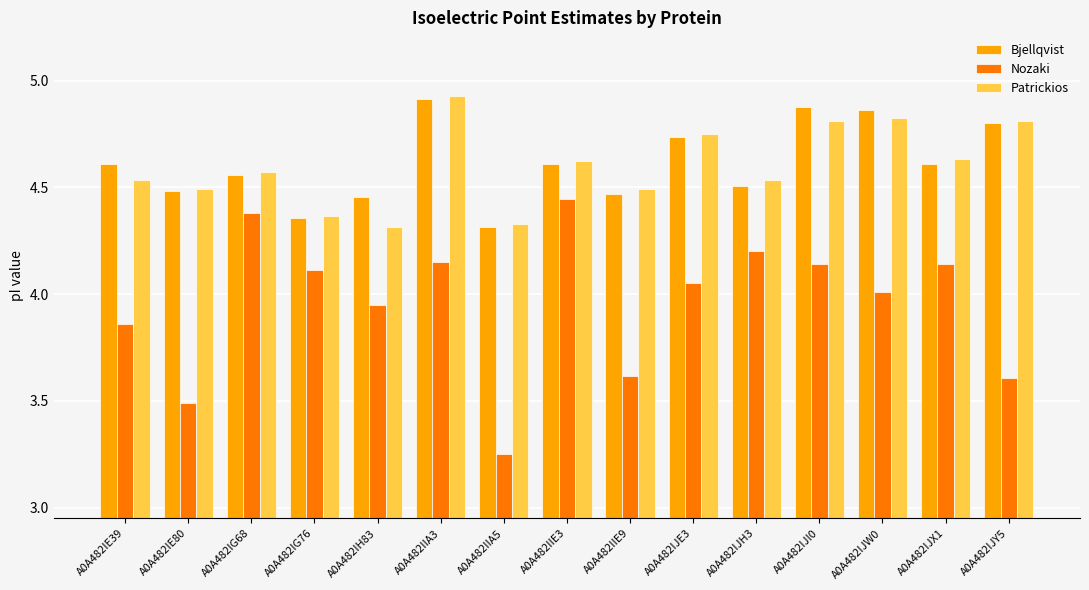

What is the difference between the maximum and minimum values in the Bjellqvist series?

0.6